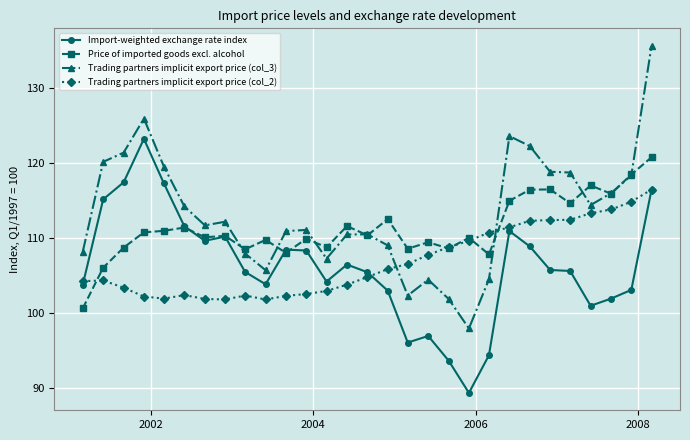

How many categories are shown in the chart?

29